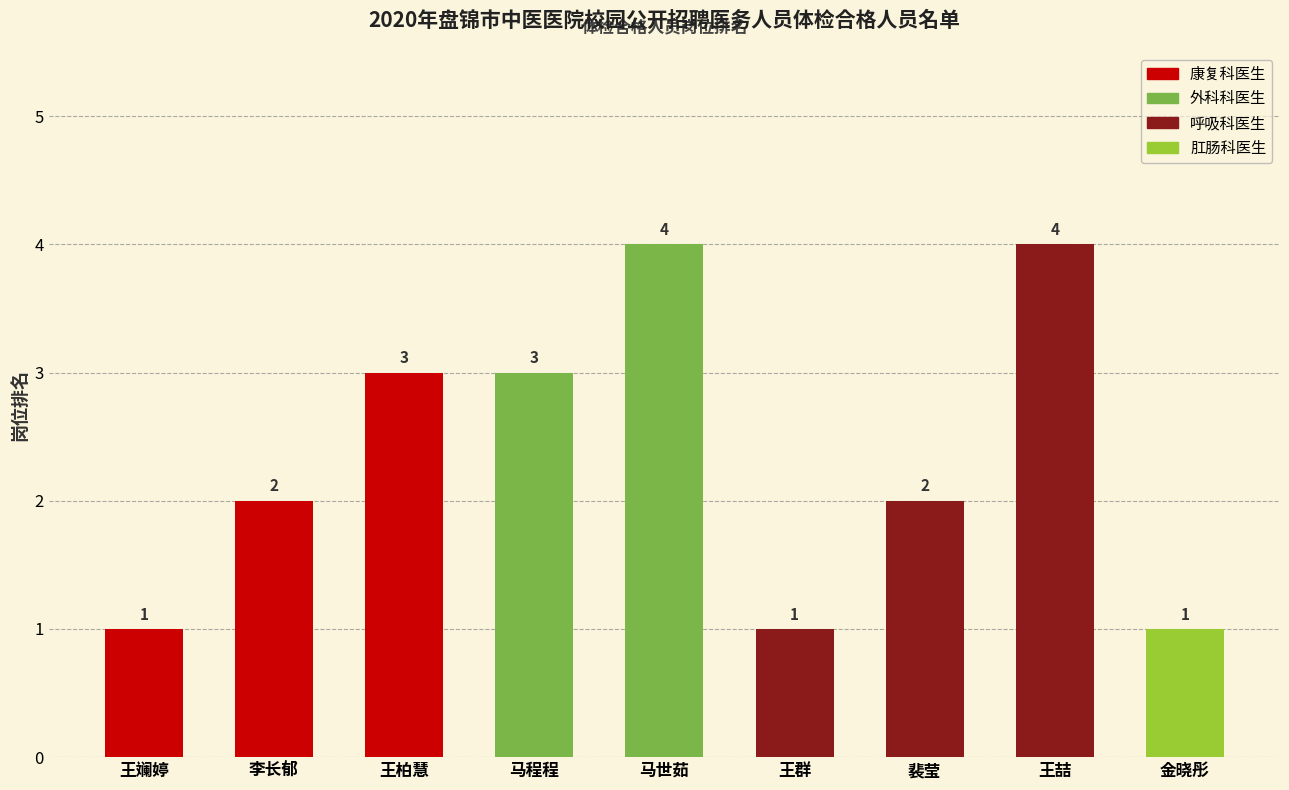

At which category does the chart reach its minimum across all series?

王斓婷